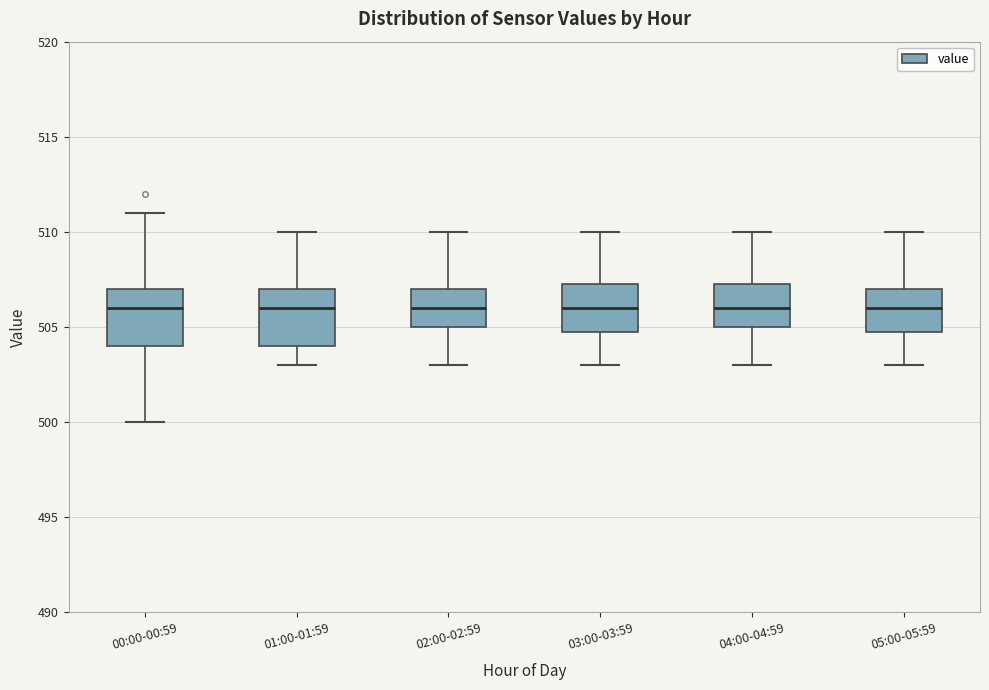

Reading left to right, transcribe this box plot: for each box, give where its median line is, the range the box spans, and where its two whiskers end, as read against the y-axis. The values are not printed on the chart, so give them approximately, as read against the axis.

00:00-00:59: median 506.0, box 504.0 to 507.0, whiskers 500.0 to 511.0
01:00-01:59: median 506.0, box 504.0 to 507.0, whiskers 503.0 to 510.0
02:00-02:59: median 506.0, box 505.0 to 507.0, whiskers 503.0 to 510.0
03:00-03:59: median 506.0, box 505.0 to 507.5, whiskers 503.0 to 510.0
04:00-04:59: median 506.0, box 505.0 to 507.5, whiskers 503.0 to 510.0
05:00-05:59: median 506.0, box 505.0 to 507.0, whiskers 503.0 to 510.0